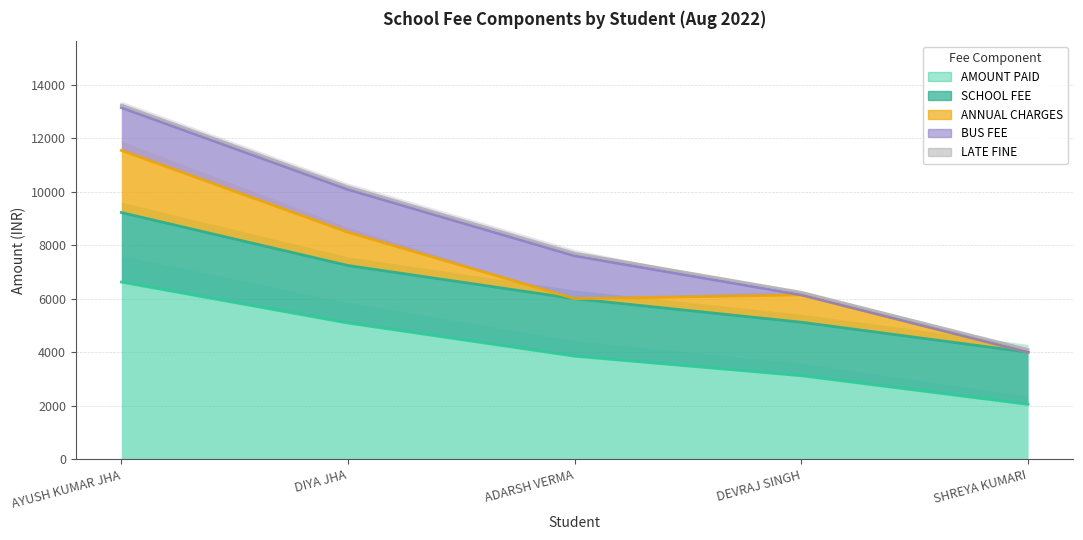

Is it true that ANNUAL CHARGES equals 2320 at AYUSH KUMAR JHA?

True